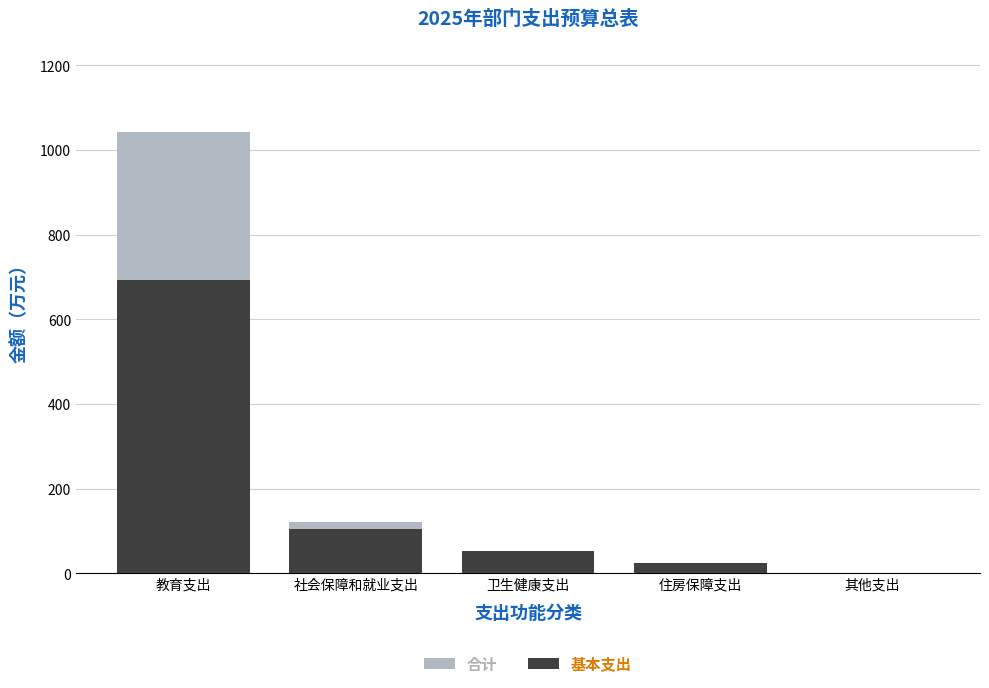

True or false: 基本支出 has a value of 693.4 at 教育支出.

True